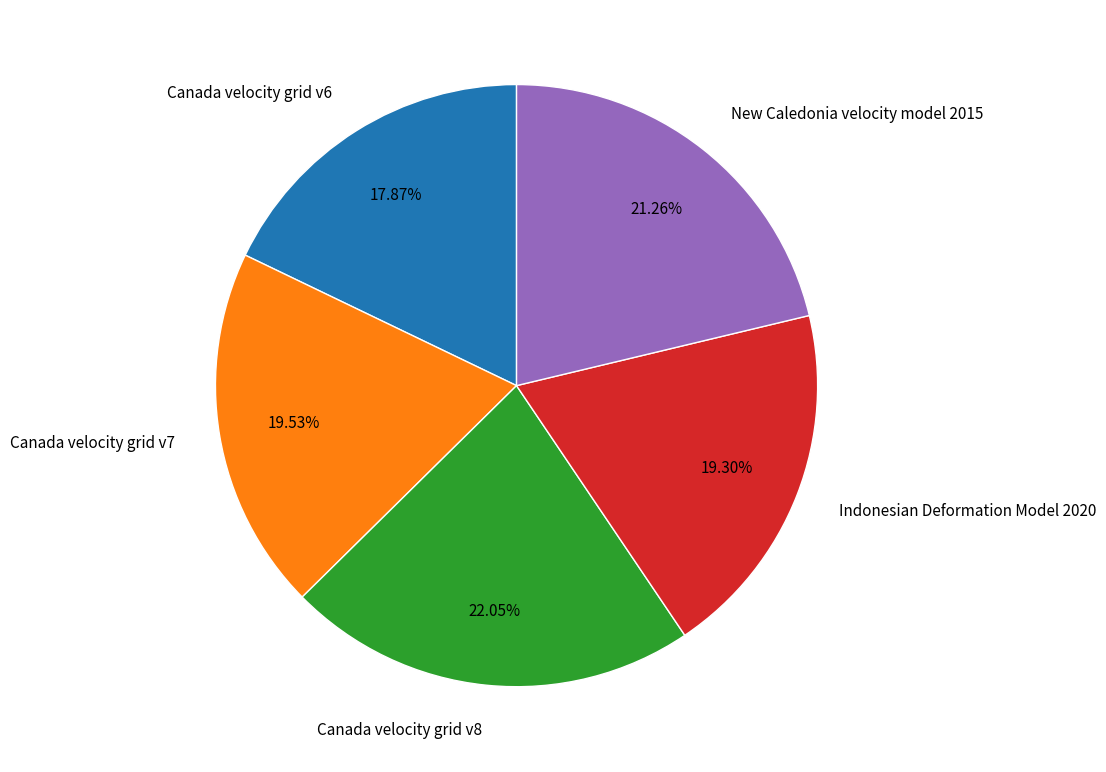

Which slice is the largest?

Canada velocity grid v8